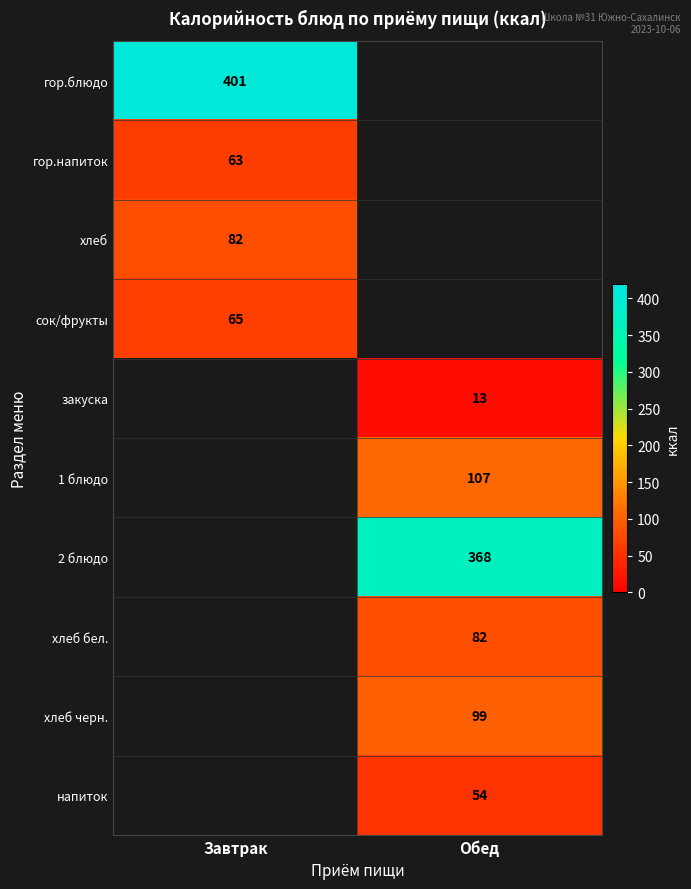

The value of закуска at Обед is 13. True or false?

True